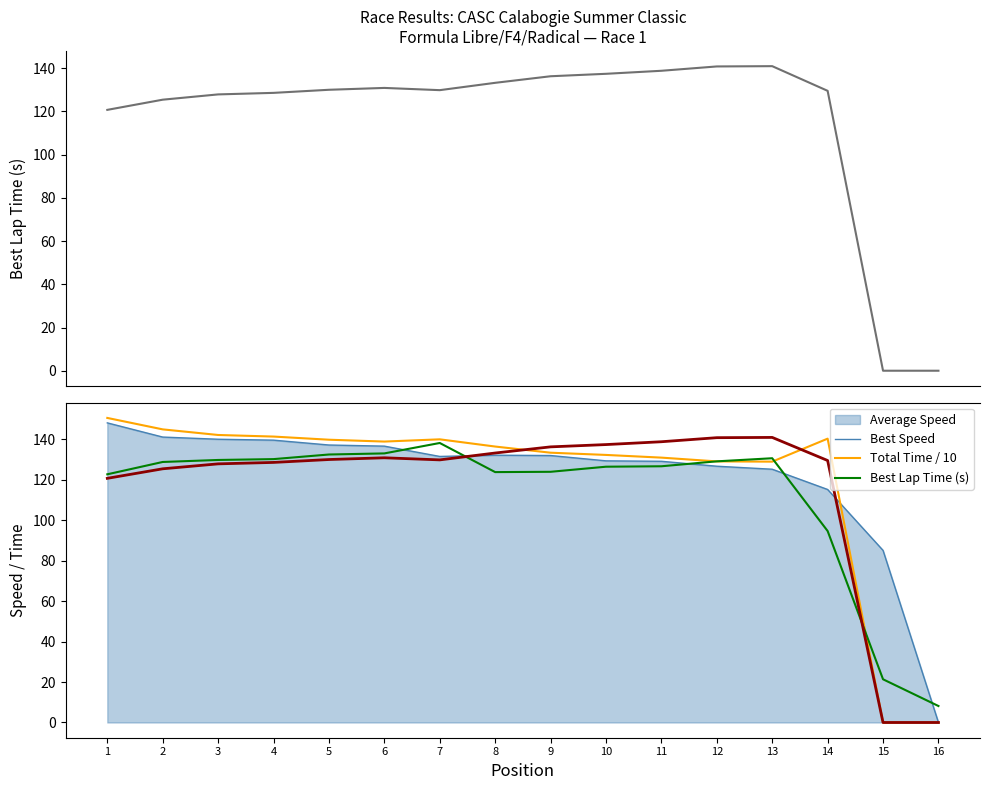

Which series changed the most between 1 and 6?

Best Speed